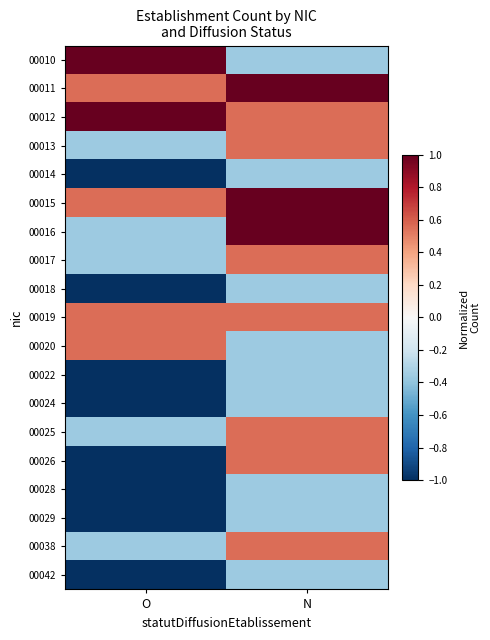

How many categories are shown in the chart?

2